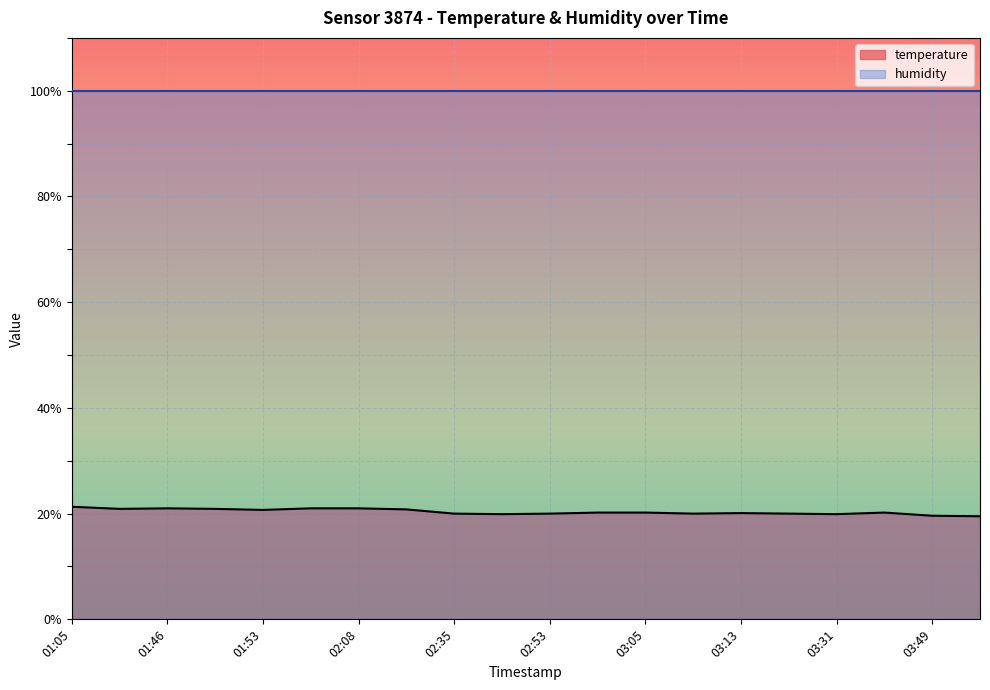

What is the sum of the values at 02:53 and 03:49?

39.6